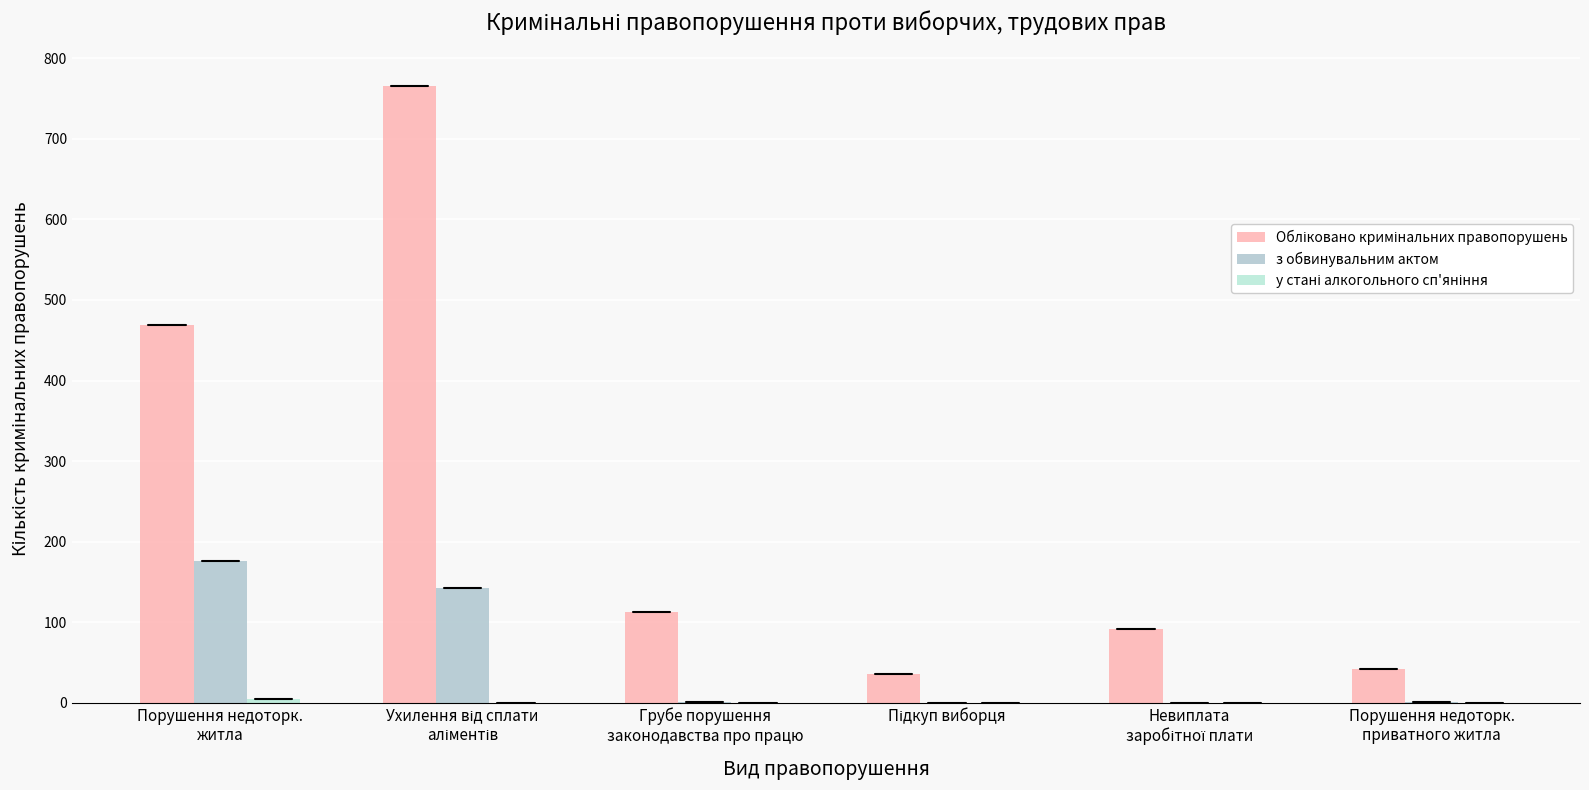

What is the highest value of the Обліковано кримінальних правопорушень series?

766